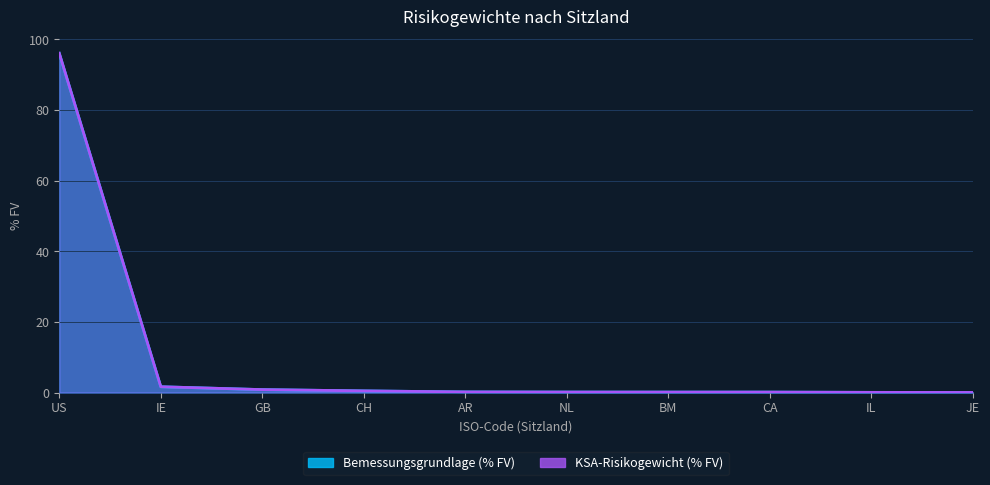

Which label corresponds to the smallest value in the chart?

JE